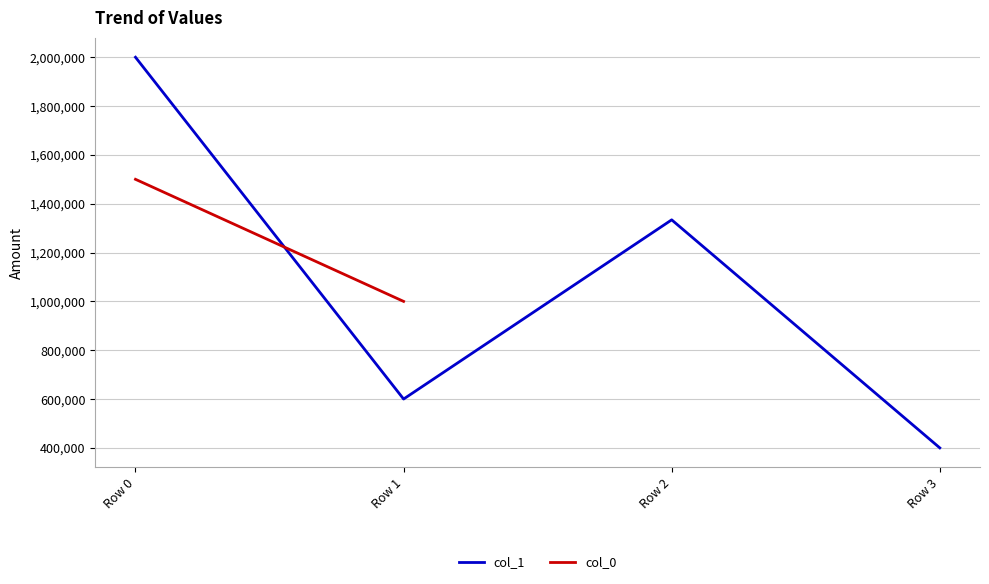

Rank the categories by col_1 value from lowest to highest.

Row 3, Row 1, Row 2, Row 0